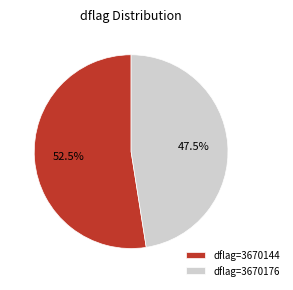

Which category accounts for the majority?

dflag=3670144